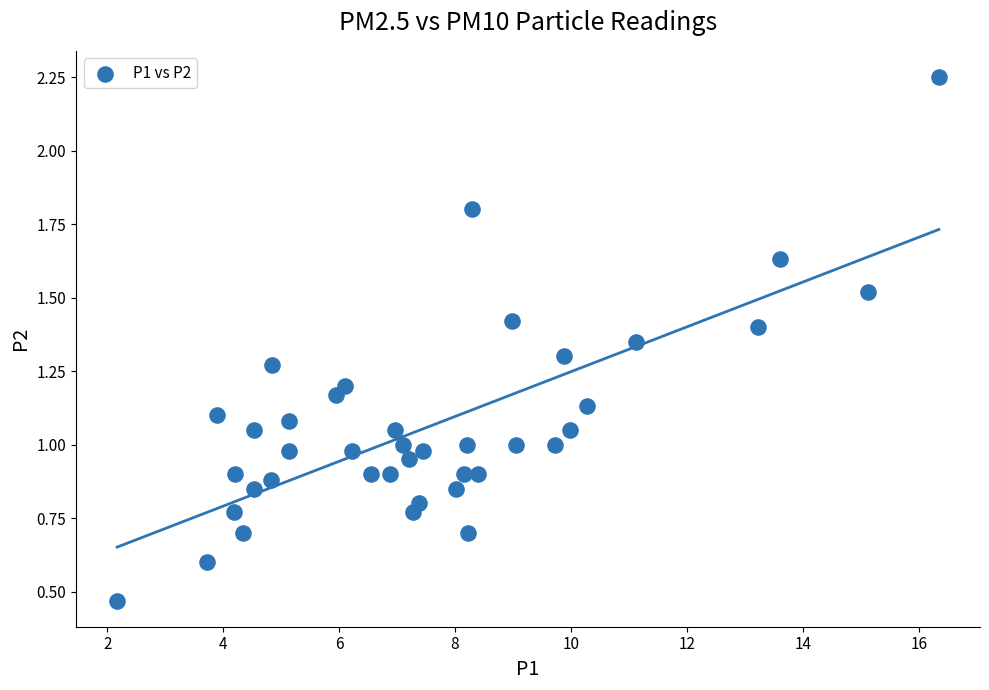

What is the range of Y values (max minus min)?

1.8